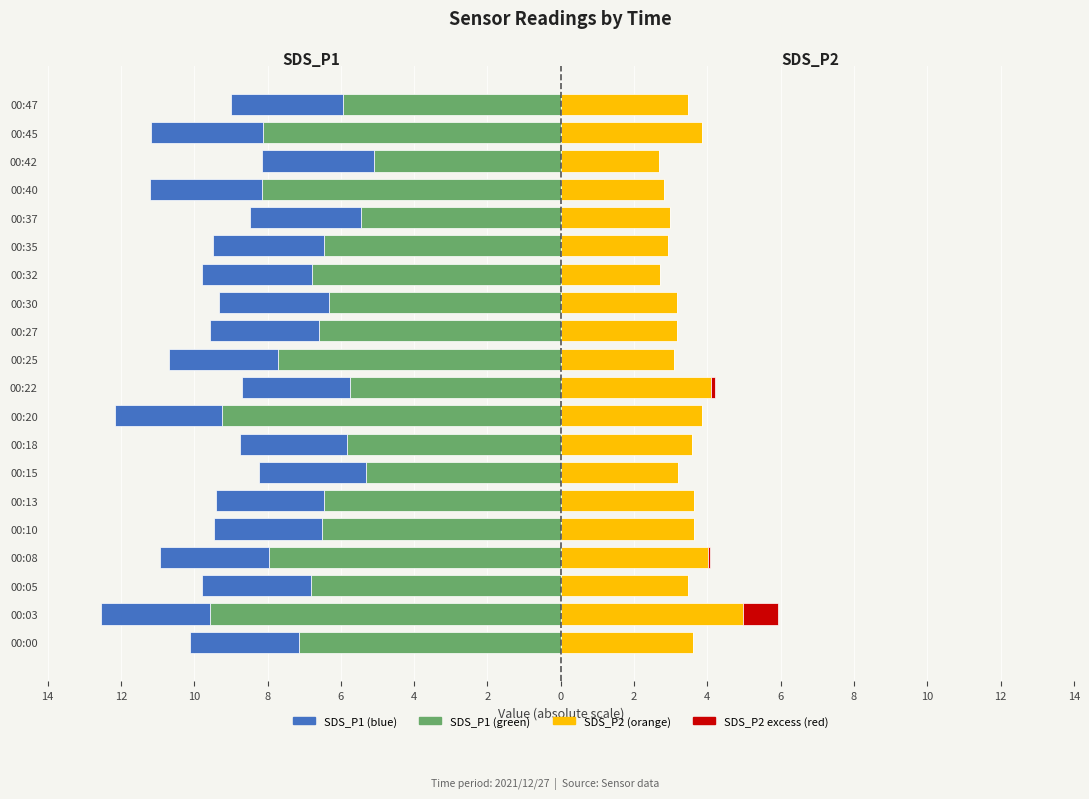

The SDS_P2 excess series shows 0.5 at 00:13. True or false?

False